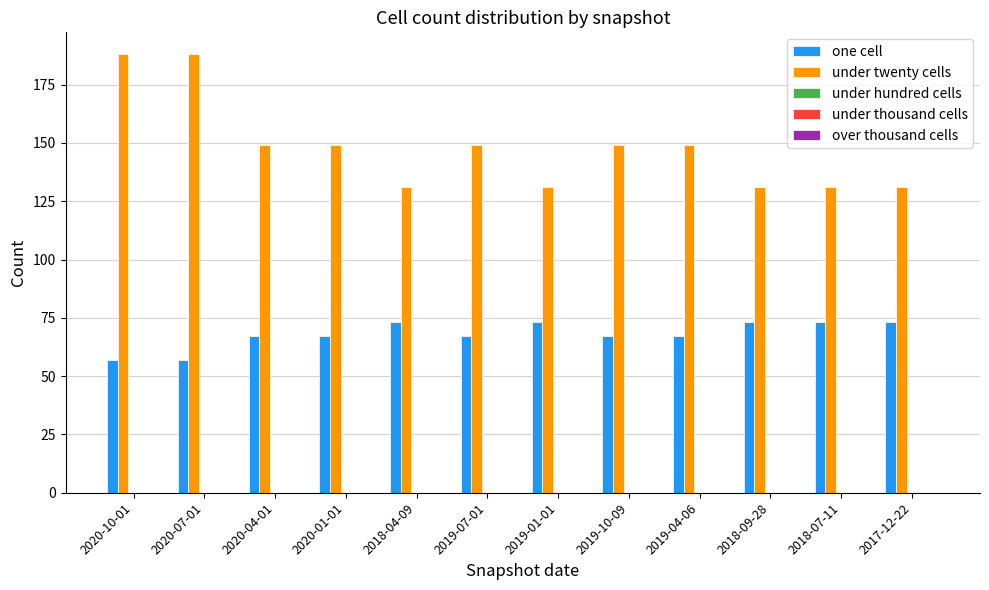

What is the total value across all series at 2020-10-01?

245